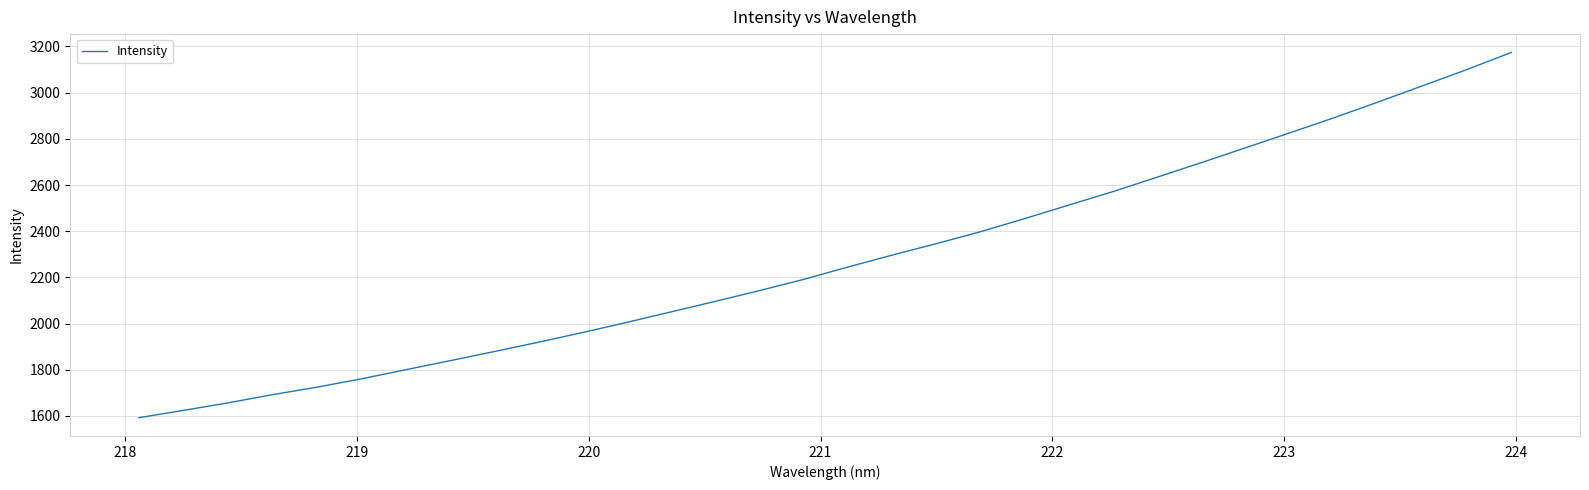

How many lines are shown in the chart?

1